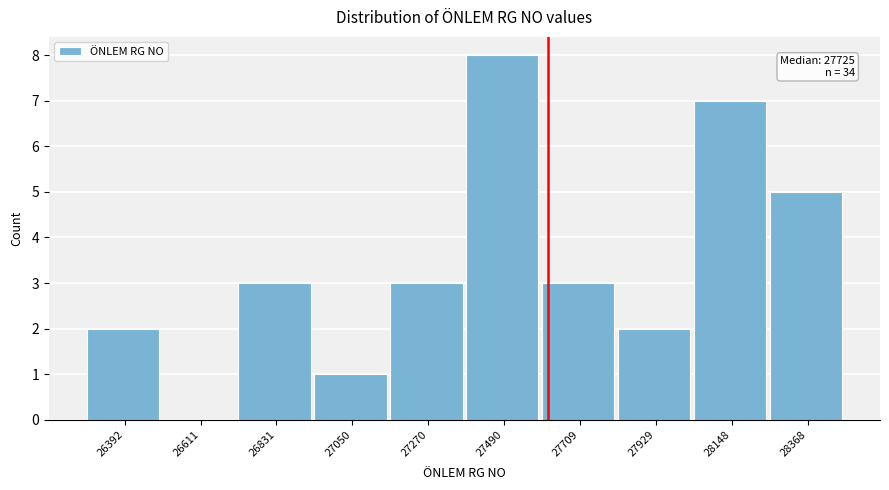

Reading left to right, what are all the values shown in this chart?

26392=2	26611=0	26831=3	27050=1	27270=3	27490=8	27709=3	27929=2	28148=7	28368=5